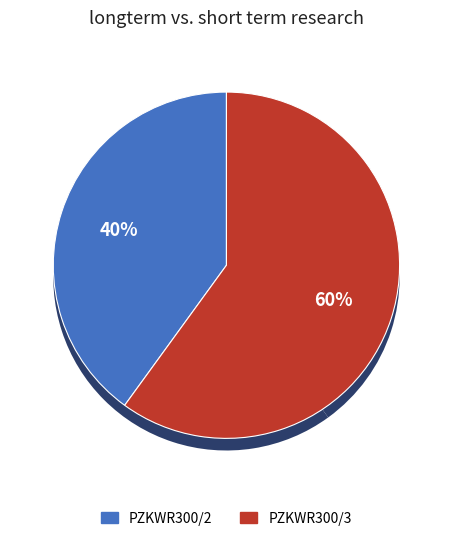

To the nearest percent, what is the difference between the largest and smallest slice percentages?

20%